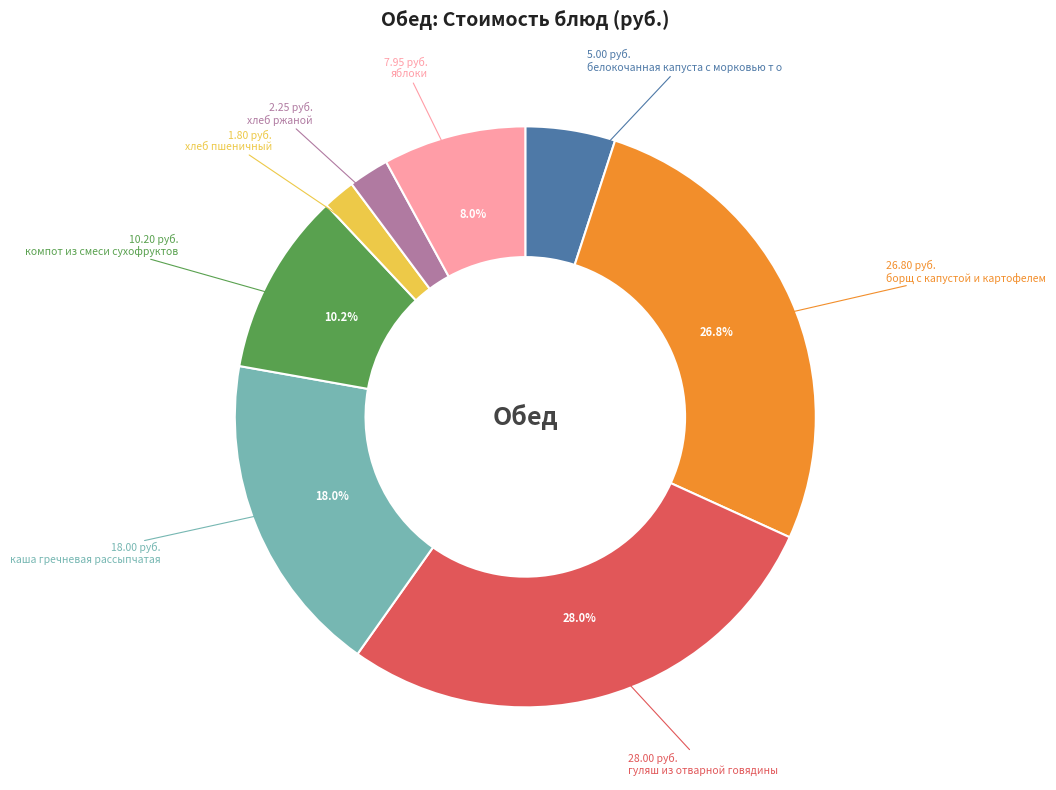

Is there any slice that represents more than half of the pie?

No